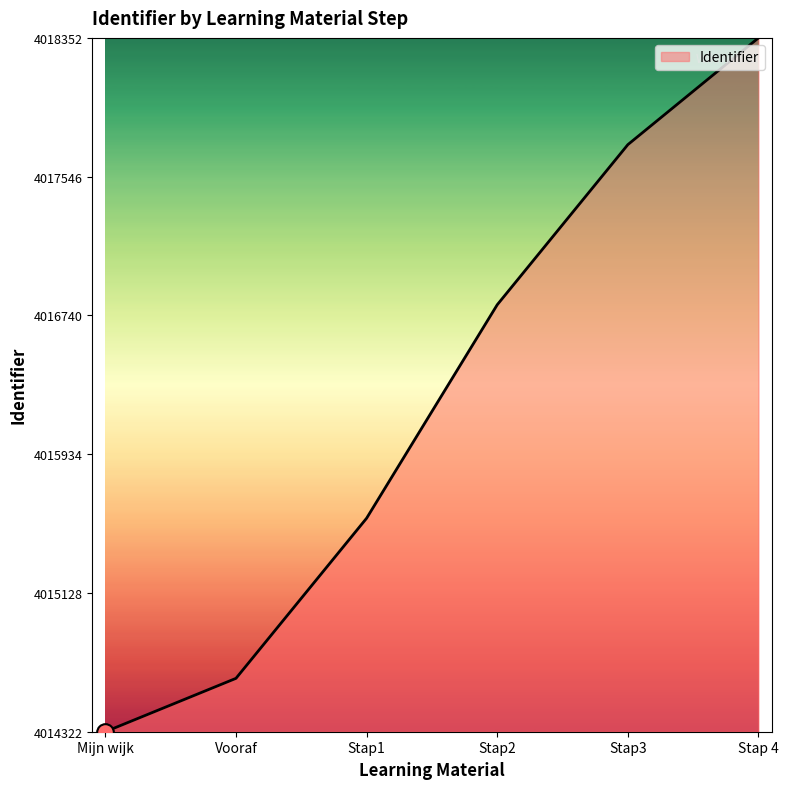

Where does the data first go above 4016802?

Stap2